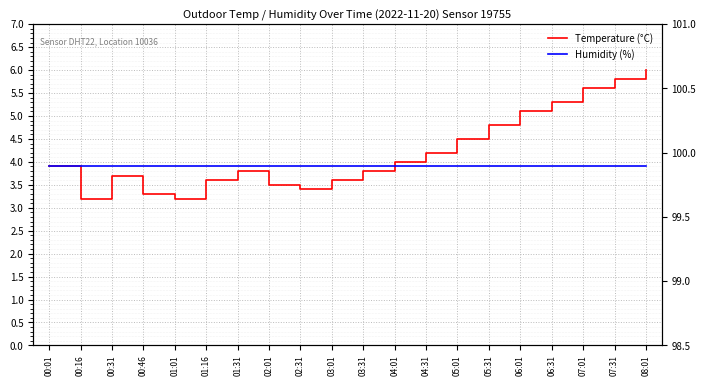

How many lines are shown in the chart?

2